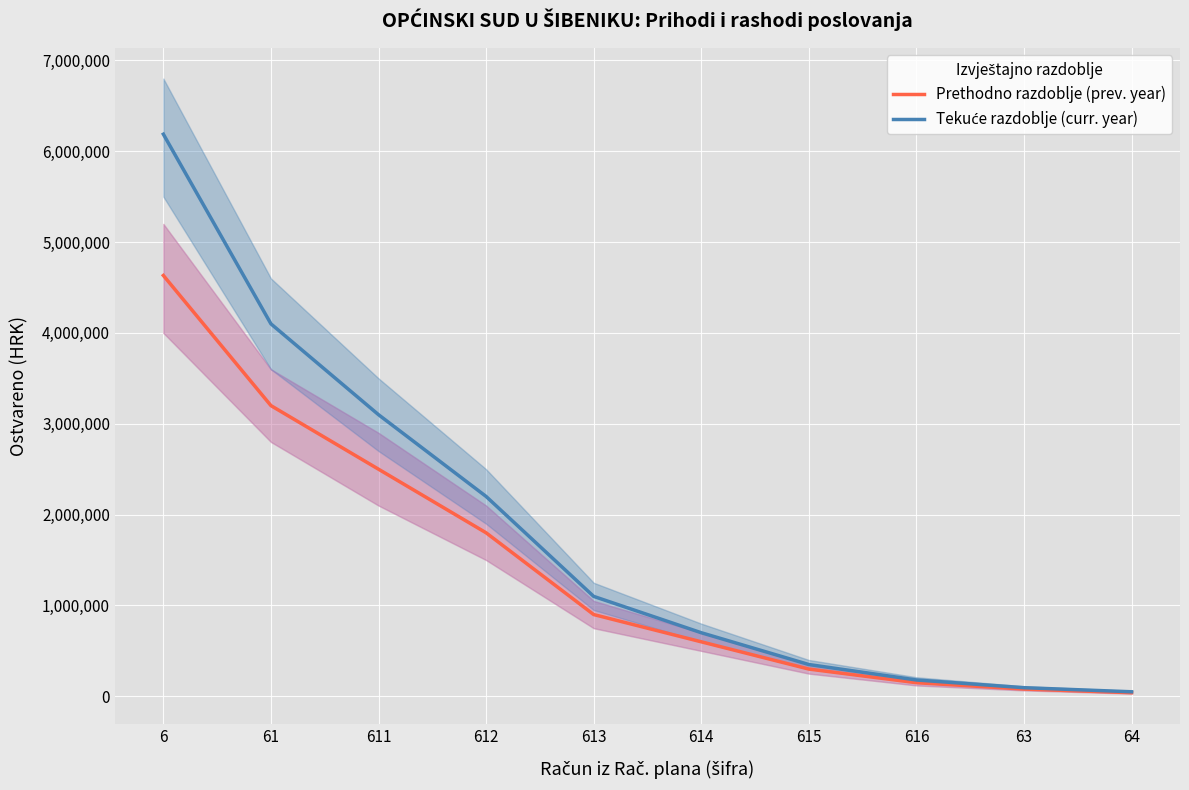

Which series has the widest spread of values?

Tekuće razdoblje (curr. year)